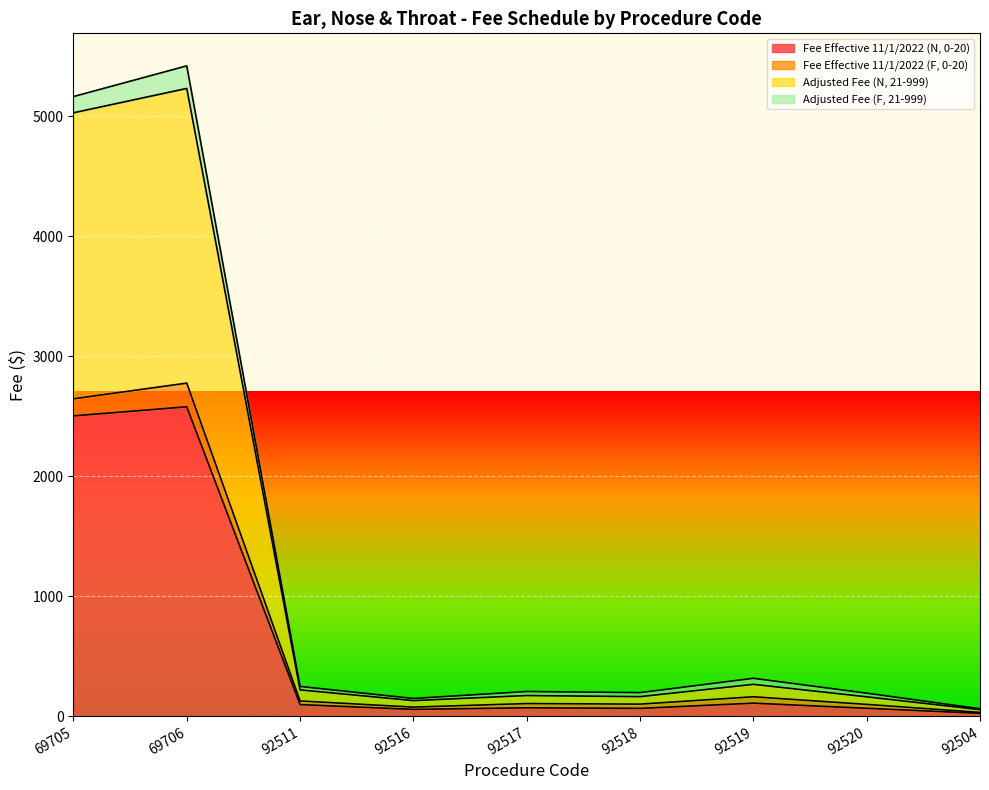

What is the highest value of the Adjusted Fee (N, 21-999) series?

5233.0